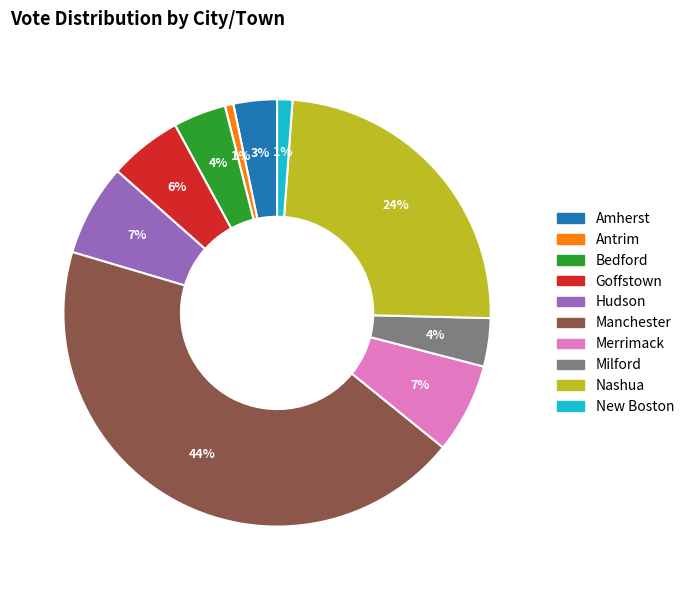

Is it true that Antrim is 1% of the pie?

True